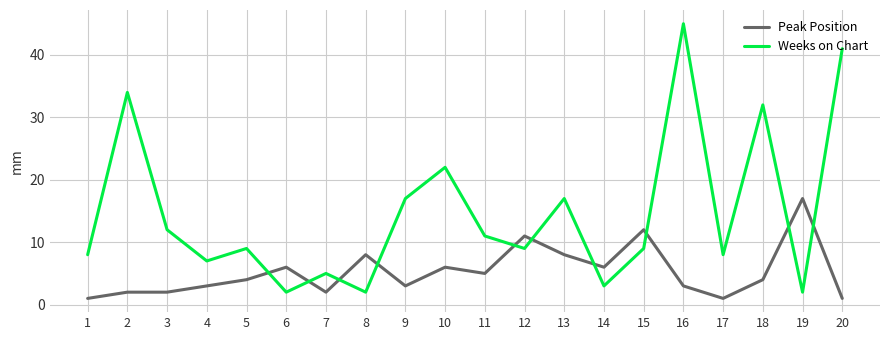

List the series in order of their overall mean, highest first.

Weeks on Chart, Peak Position